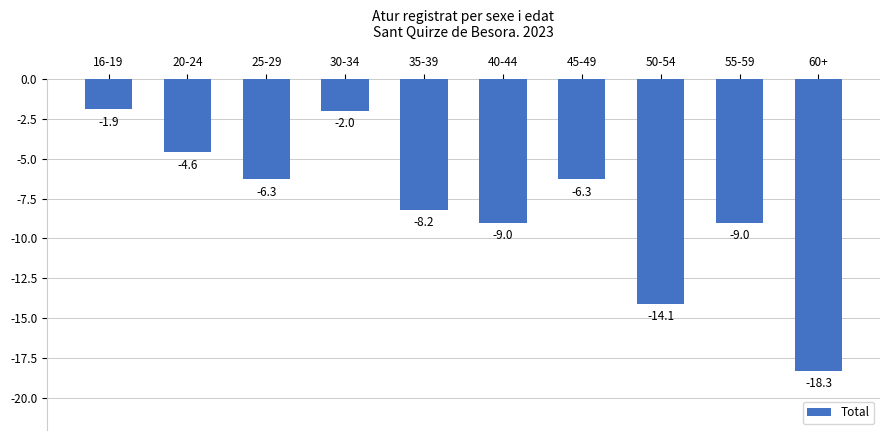

Is it true that the value at 50-54 is -8.8?

False